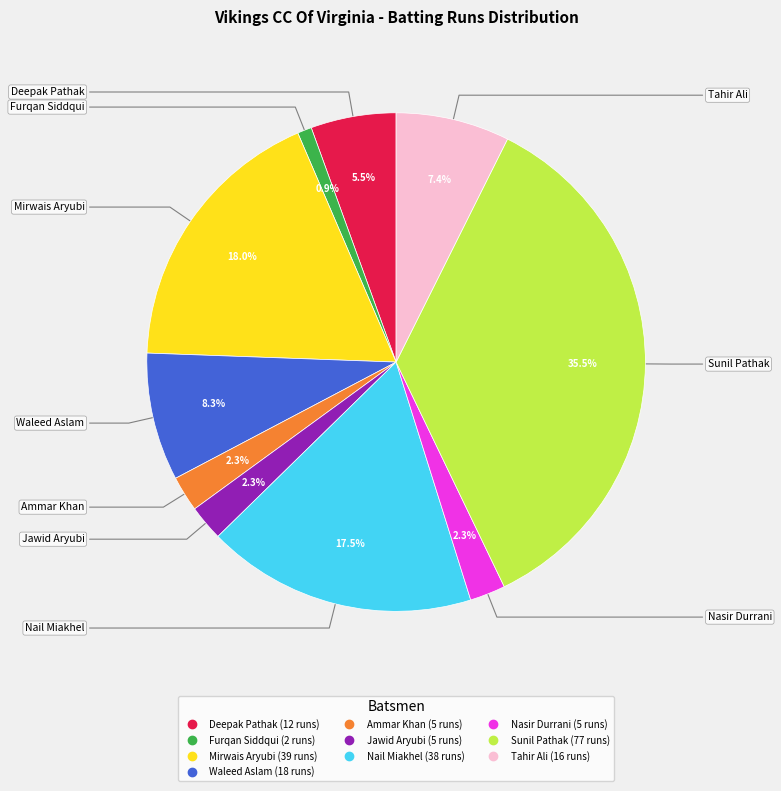

Is there any slice that represents more than half of the pie?

No